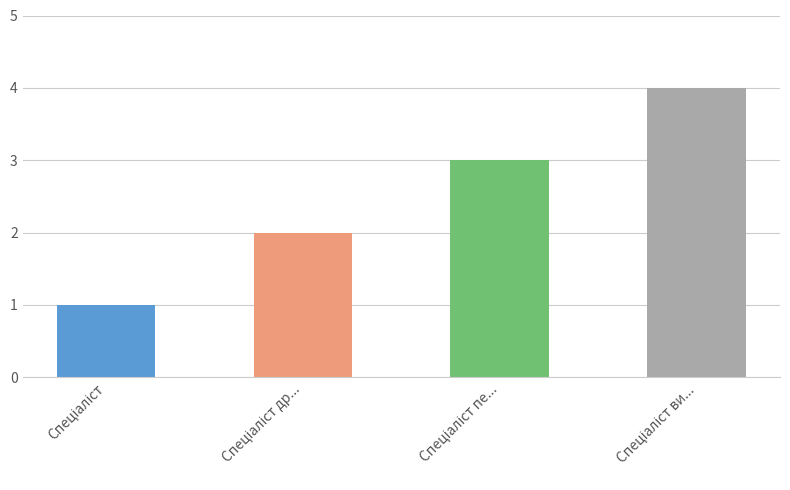

What is the sum of all values?

10